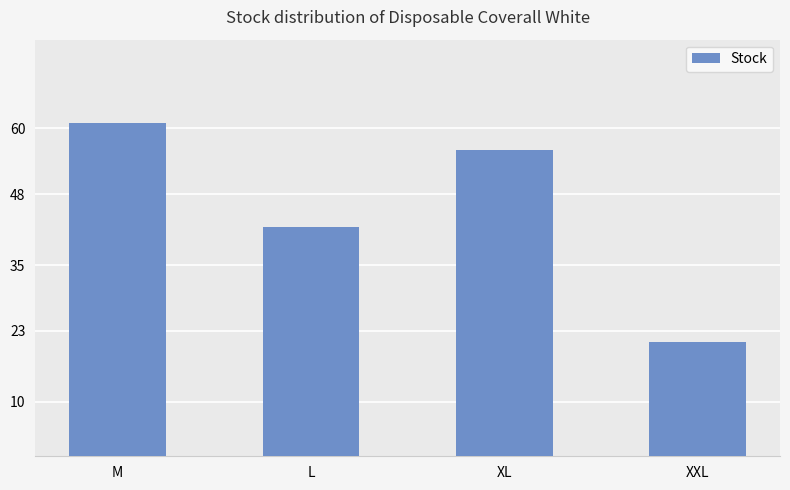

What is the smallest value displayed?

21